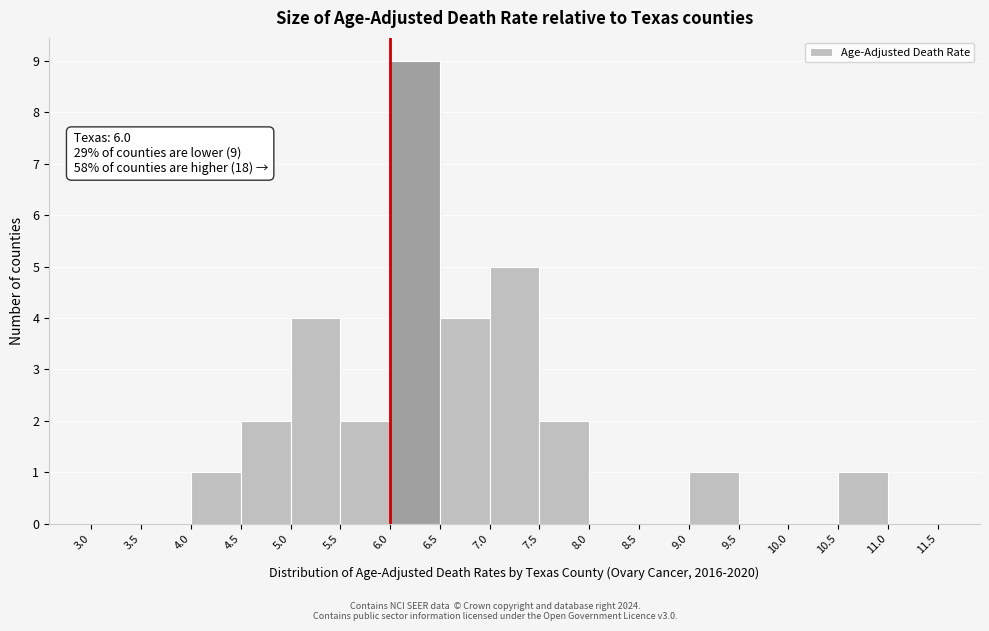

Which range on the x-axis has the tallest bar?

6.0 to 6.5